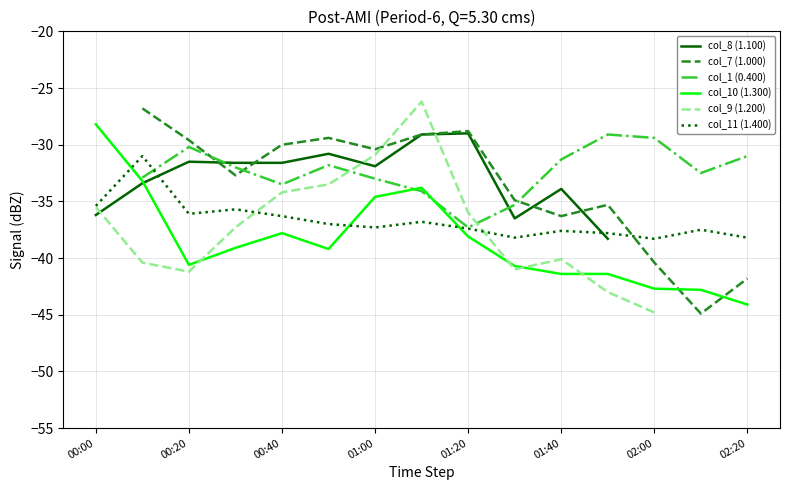

Which series ends up on top after the final intersection of col_7 (1.000) and col_10 (1.300)?

col_7 (1.000)